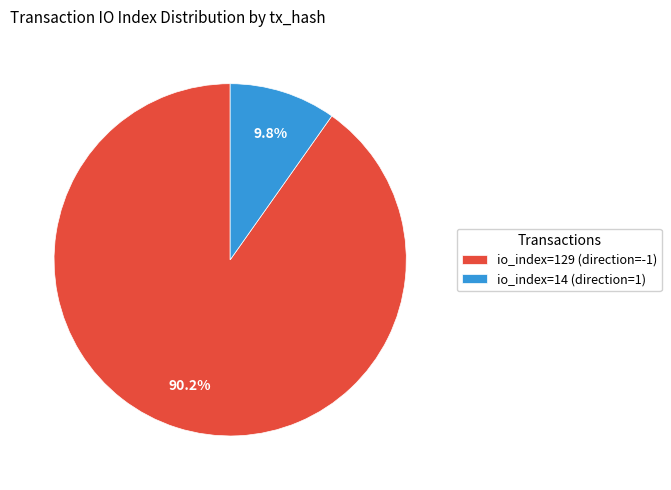

To the nearest percent, what is the combined percentage of io_index=14 (direction=1) and io_index=129 (direction=-1)?

100%